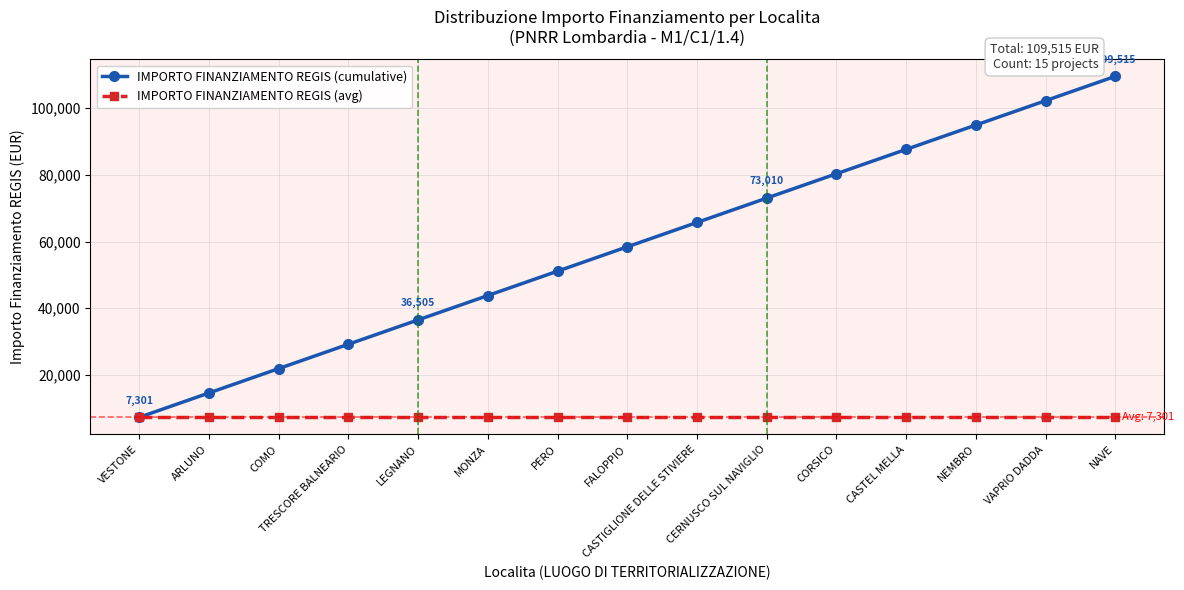

Which series has the largest total across all categories?

IMPORTO FINANZIAMENTO REGIS (cumulative)